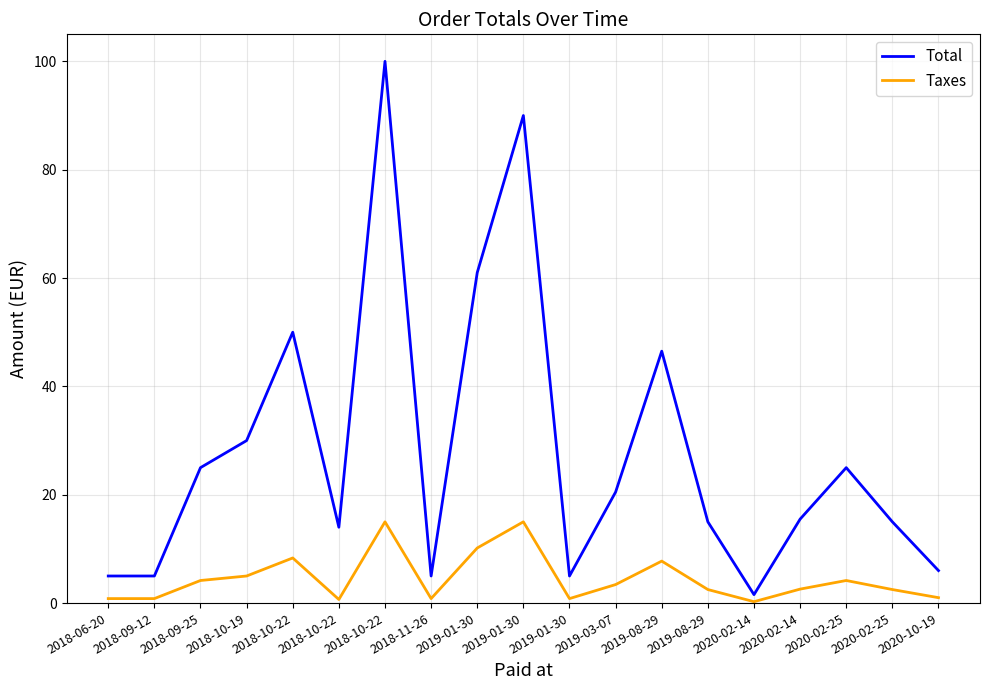

Reading left to right, what are all the values shown in this chart?

Total: 2018-06-20=5.0	2018-09-12=5.0	2018-09-25=25.0	2018-10-19=30.0	2018-10-22=50.0	2018-10-22=14.0	2018-10-22=100.0	2018-11-26=5.0	2019-01-30=61.0	2019-01-30=90.0	2019-01-30=5.0	2019-03-07=20.5	2019-08-29=46.5	2019-08-29=15.0	2020-02-14=1.6	2020-02-14=15.5	2020-02-25=25.0	2020-02-25=15.0	2020-10-19=6.0
Taxes: 2018-06-20=0.8	2018-09-12=0.8	2018-09-25=4.2	2018-10-19=5.0	2018-10-22=8.3	2018-10-22=0.7	2018-10-22=15.0	2018-11-26=0.8	2019-01-30=10.2	2019-01-30=15.0	2019-01-30=0.8	2019-03-07=3.4	2019-08-29=7.8	2019-08-29=2.5	2020-02-14=0.3	2020-02-14=2.6	2020-02-25=4.2	2020-02-25=2.5	2020-10-19=1.0